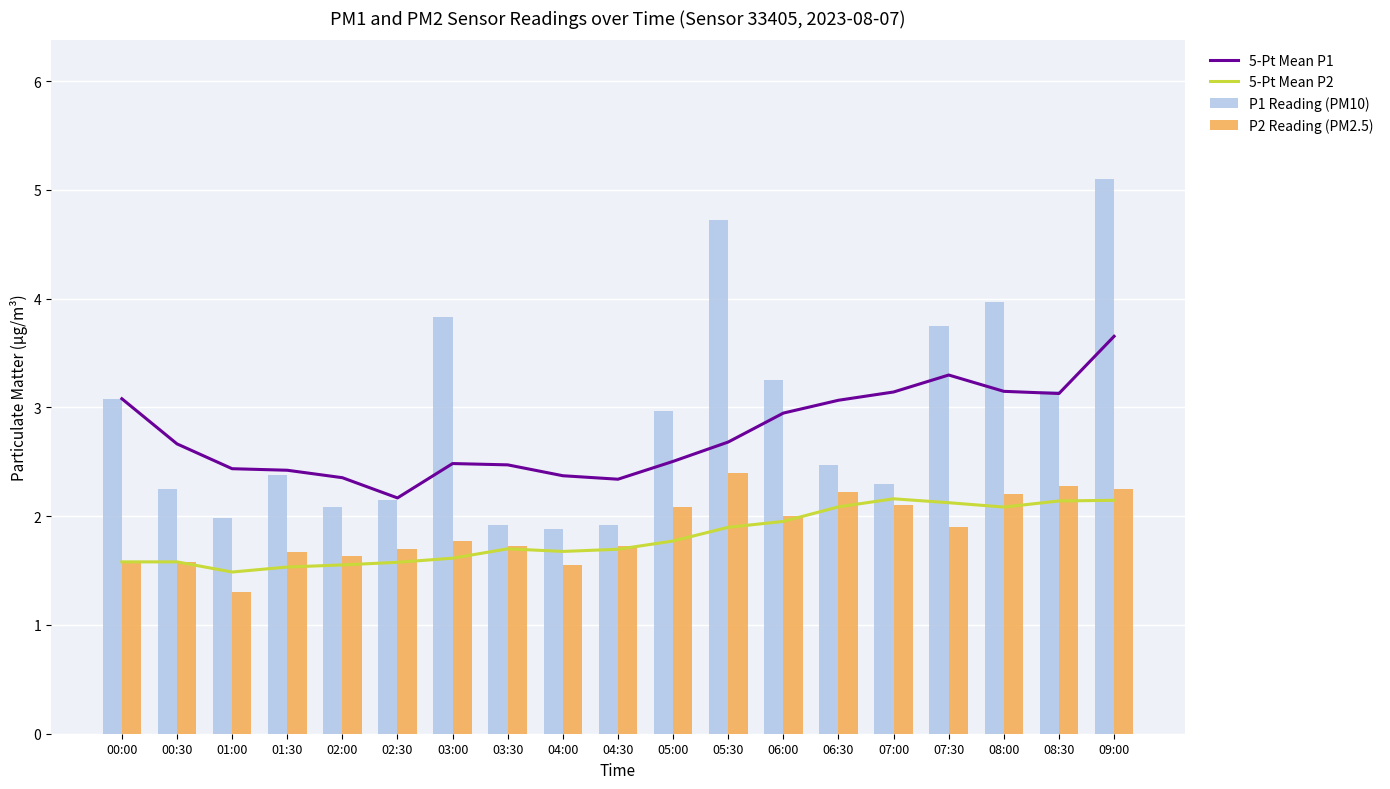

What is the label of the 1st bar from the left?

00:00